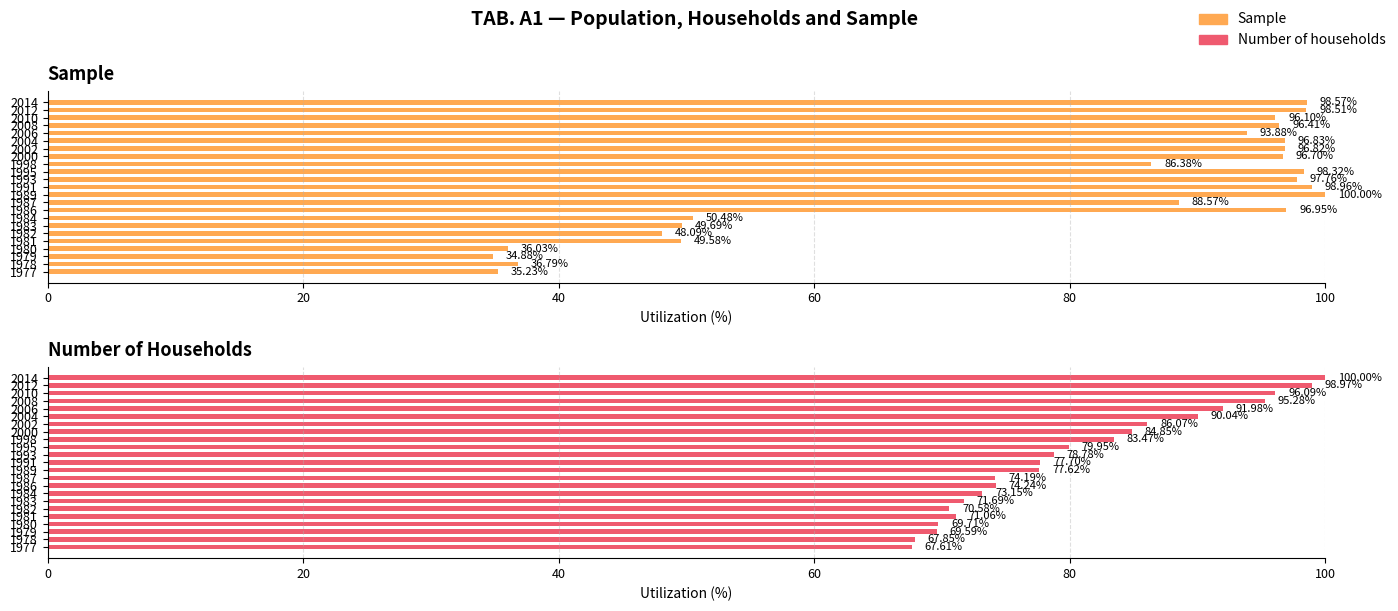

What is the difference between the maximum and minimum values in the Sample series?

65.1